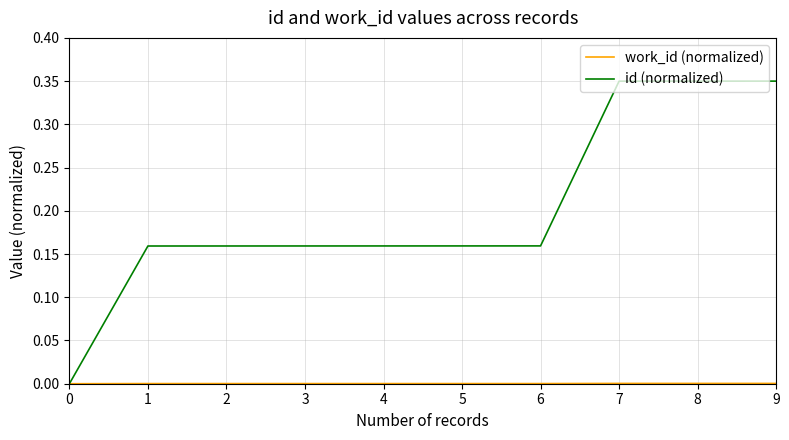

Which series has the widest spread of values?

id (normalized)